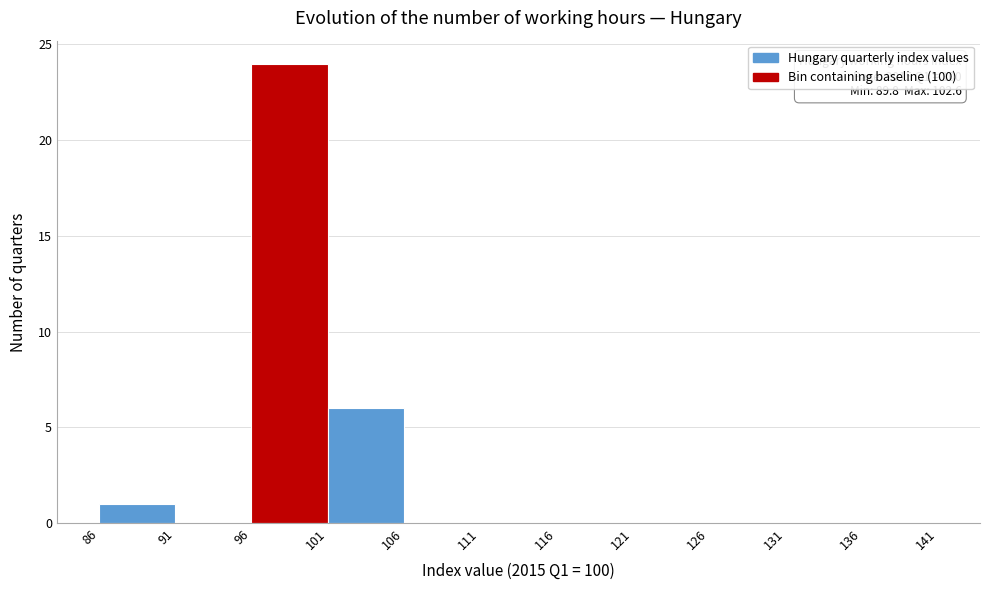

Over which range of the x-axis is the bar tallest?

96 to 101